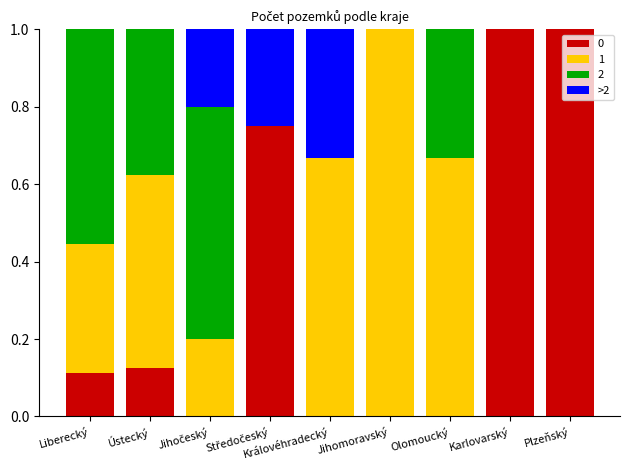

Is it true that 0 equals 0.7 at Plzeňský?

False